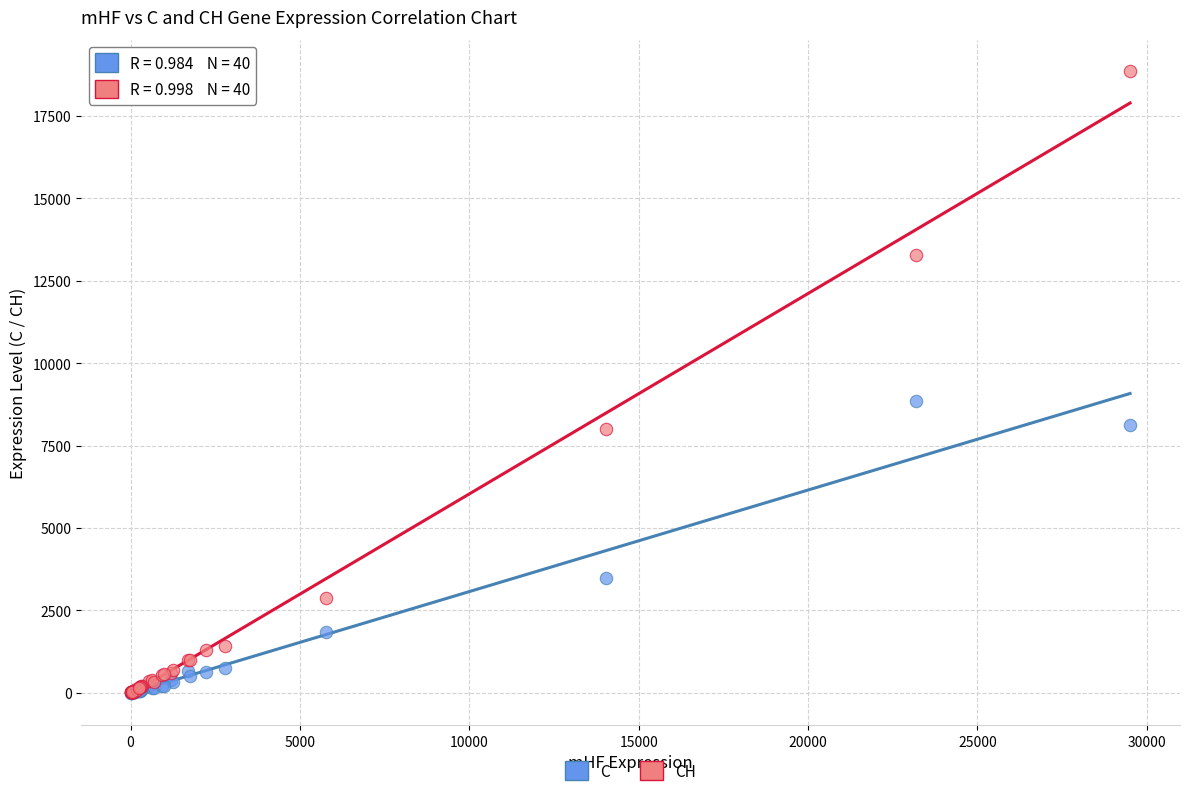

In the C series, what Y value is closest to 4427?

3479.4